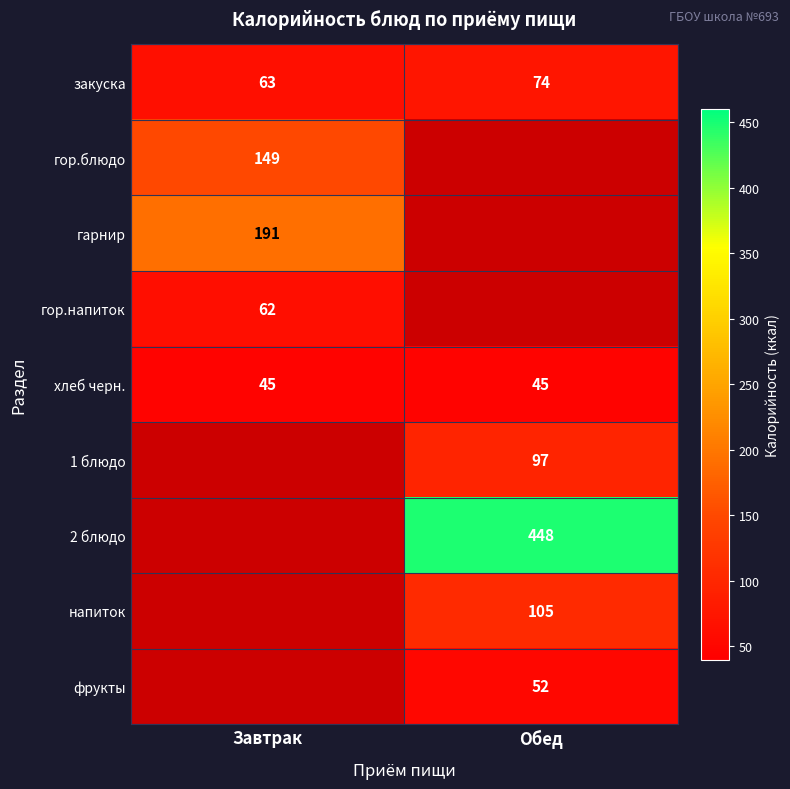

Is the value of хлеб черн. at Обед greater than the value of фрукты at Обед?

No